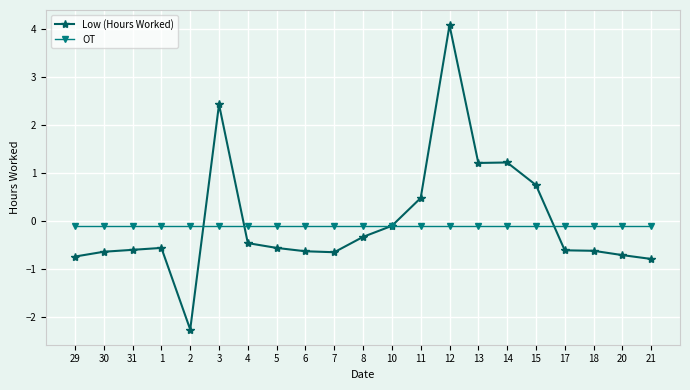

What is the sum of the OT values at 7 and 14?

-0.2